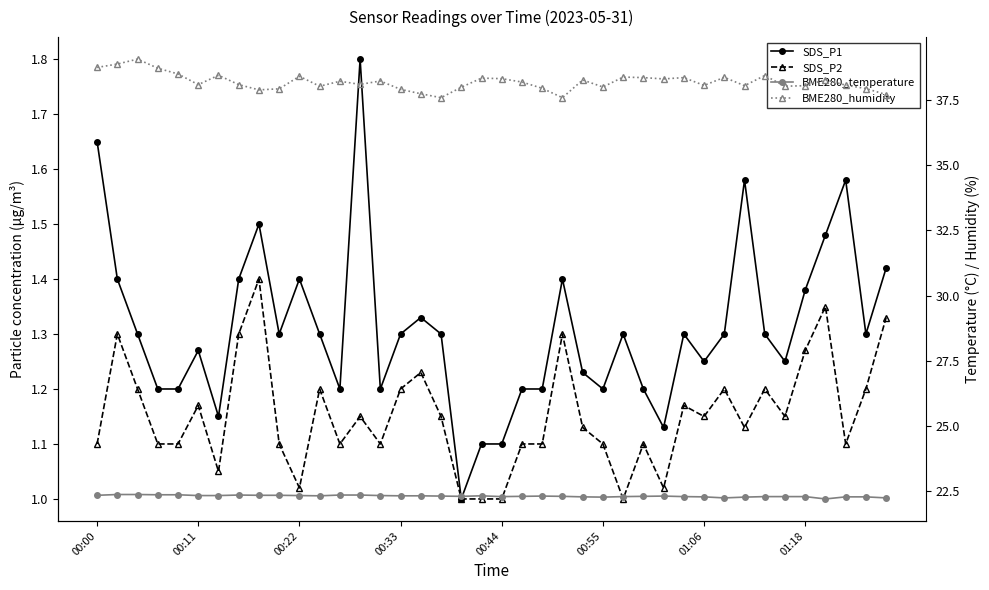

True or false: SDS_P1 and SDS_P2 cross at least once.

False